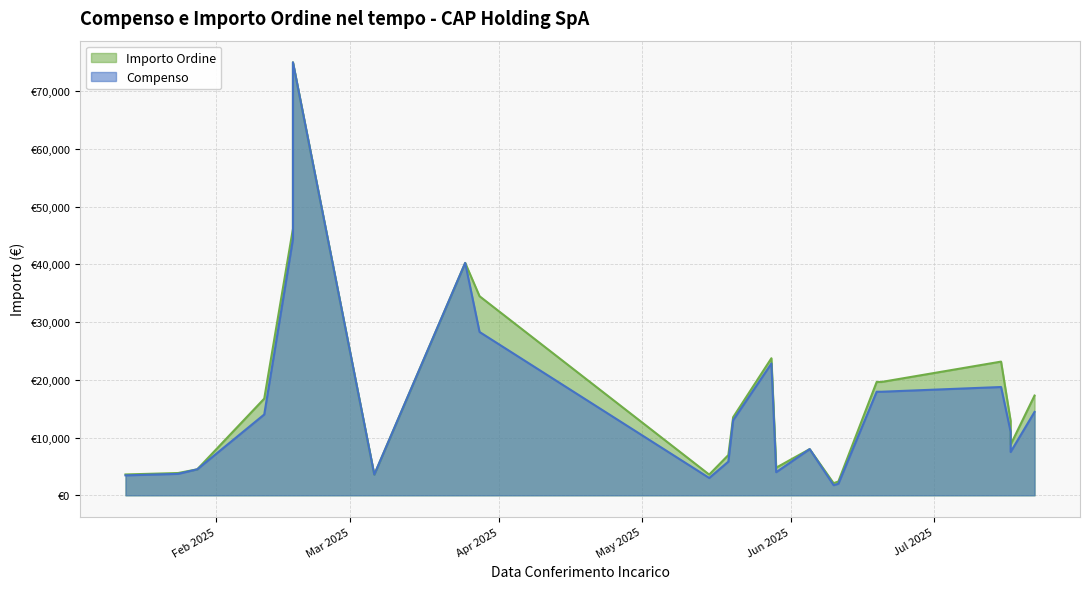

Reading left to right, extract all data points from this chart.

Compenso: 3450.0	3708.8	4500.0	14000.0	44400.0	75000.0	3588.0	40250.0	28290.0	3000.0	5830.0	13000.0	22828.0	4000.0	8000.0	1750.0	2000.0	17937.0	17937.0	18756.4	11000.0	7500.0	14445.5
Importo Ordine: 3608.7	3857.1	4500.0	16744.0	46176.0	75000.0	3588.0	40250.0	34484.8	3588.0	6972.7	13520.0	23741.1	4784.0	8000.0	2093.0	2392.0	19628.5	19629.5	23156.0	12882.0	8775.0	17276.8